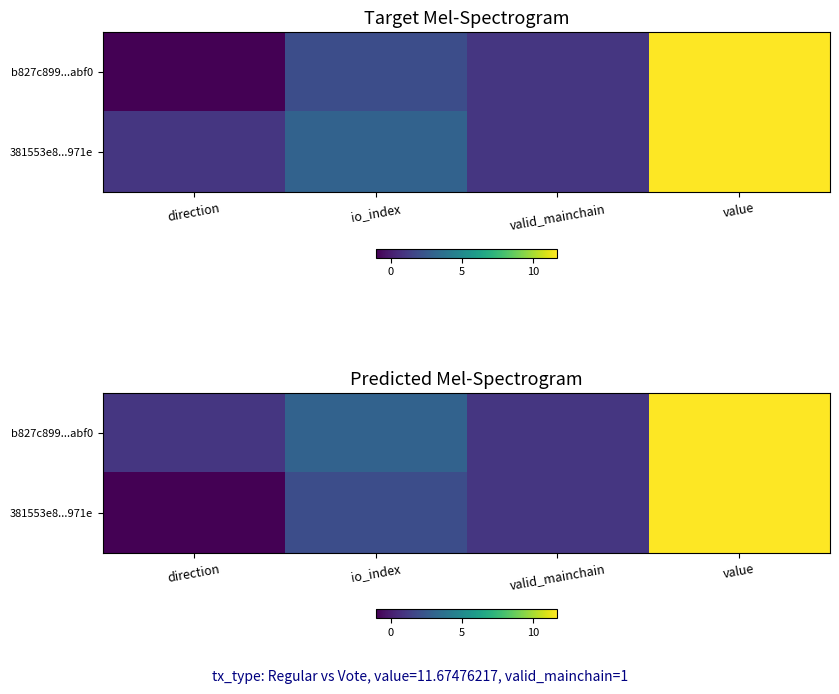

What is the maximum value shown in the chart?

11.7